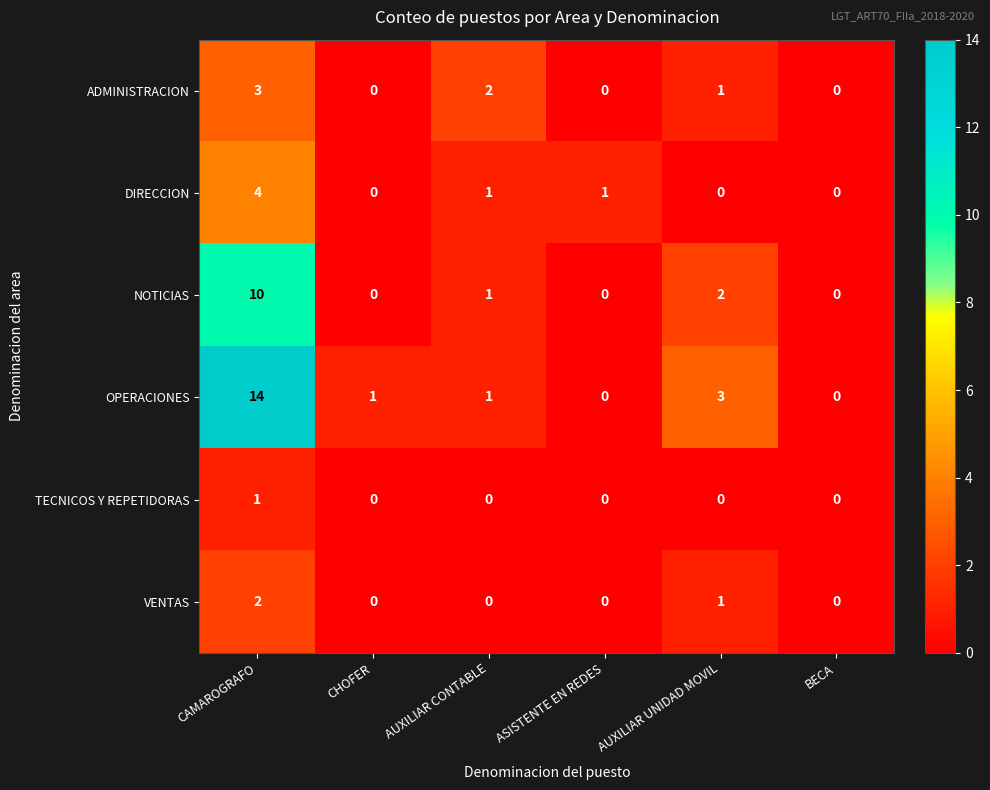

Where is ADMINISTRACION nearest to the value 1?

AUXILIAR UNIDAD MOVIL